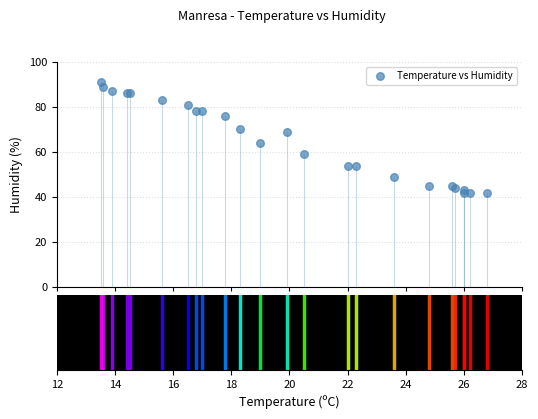

What Y value in the scatter plot is closest to 66?

64